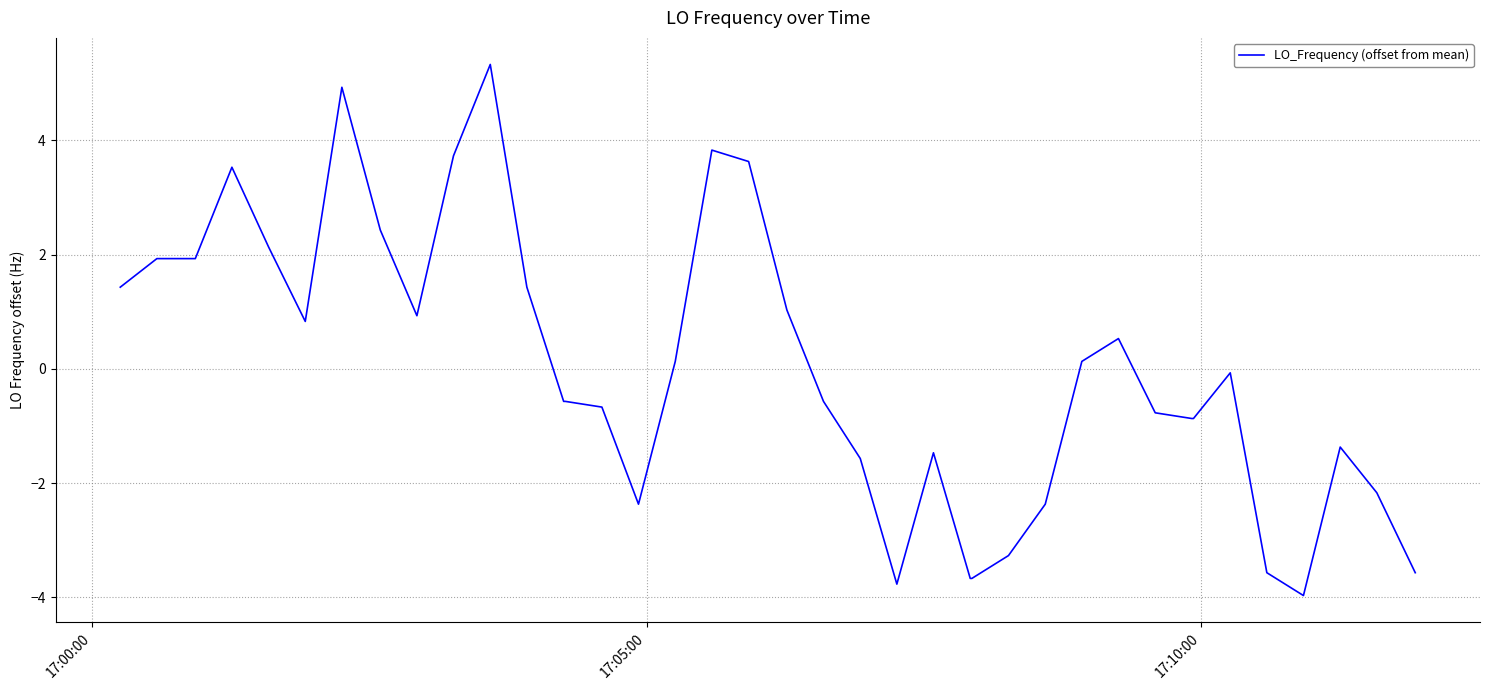

Reading left to right, what are all the values shown in this chart?

1.4	1.9	1.9	1.9	3.5	2.1	0.8	4.9	2.4	0.9	3.7	5.3	1.4	-0.6	-0.6	-0.7	-2.4	0.1	3.8	3.6	1.0	-0.6	-1.6	-3.8	-1.5	-3.7	-3.7	-3.3	-2.4	0.1	0.5	-0.8	-0.9	-0.9	-0.1	-3.6	-4.0	-1.4	-2.2	-3.6